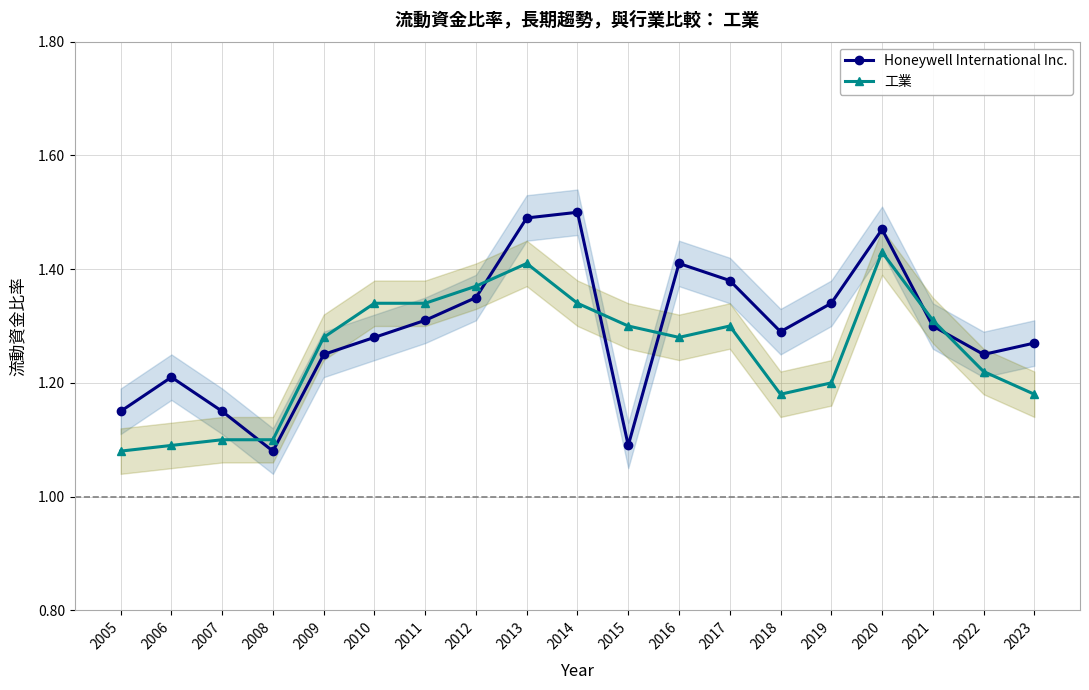

Between 2020 and 2008, which is larger?

2020